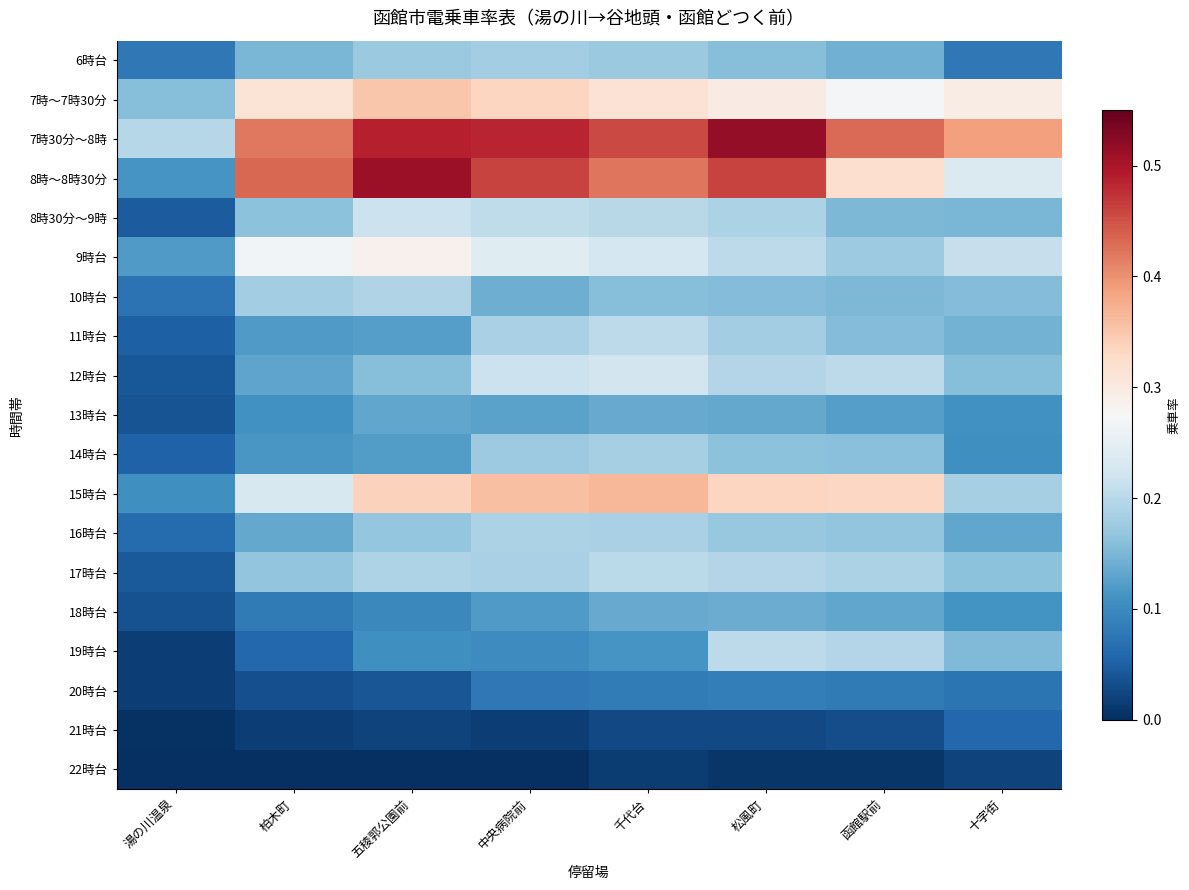

Rank the series at 中央病院前 from highest to lowest value.

7時30分～8時, 8時～8時30分, 15時台, 7時～7時30分, 9時台, 12時台, 8時30分～9時, 16時台, 17時台, 11時台, 6時台, 14時台, 10時台, 13時台, 18時台, 19時台, 20時台, 21時台, 22時台